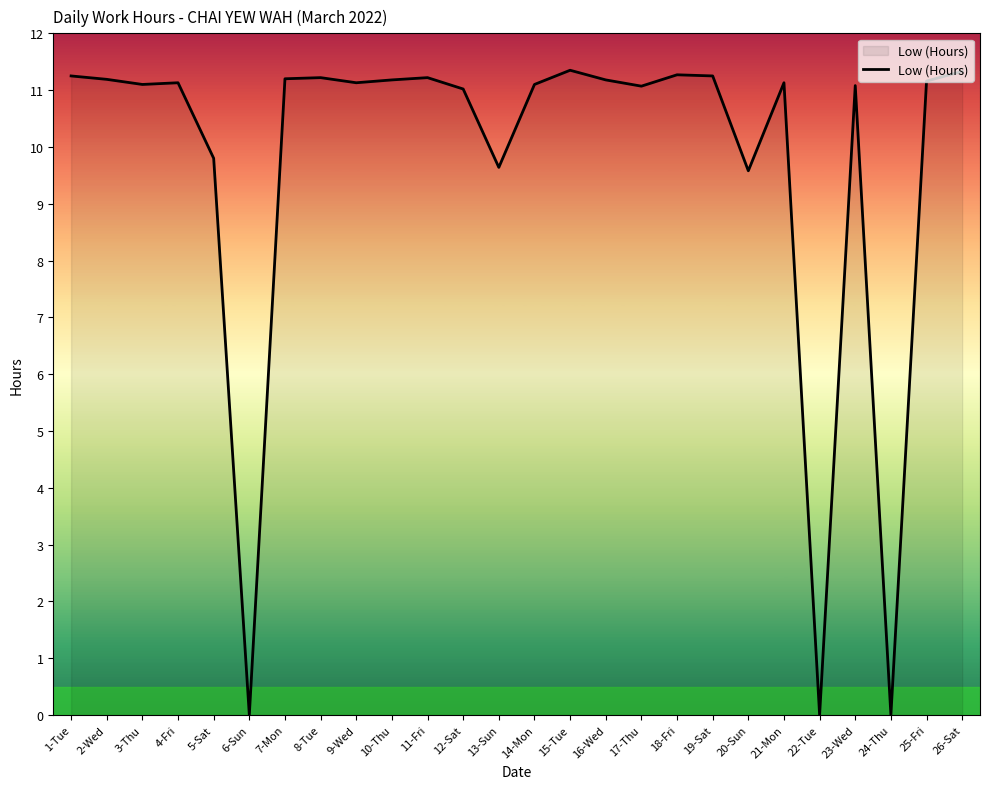

What is the ratio of the value at 25-Fri to the value at 21-Mon?

1.0